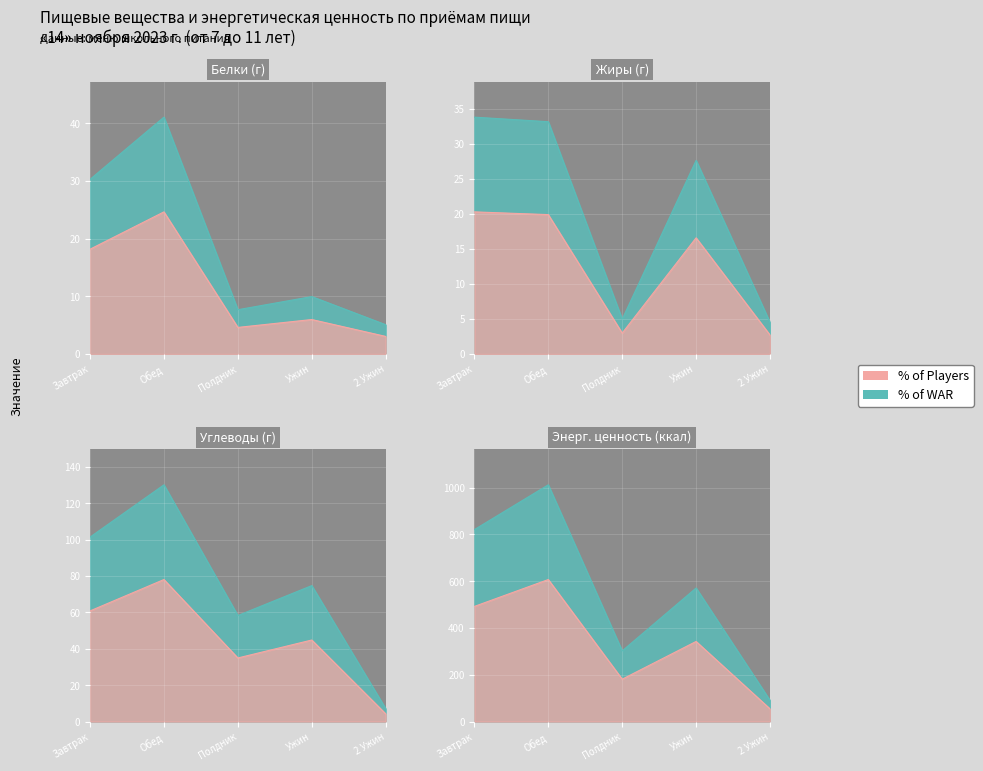

At which label does Энергетическая ценность reach its minimum?

2 Ужин